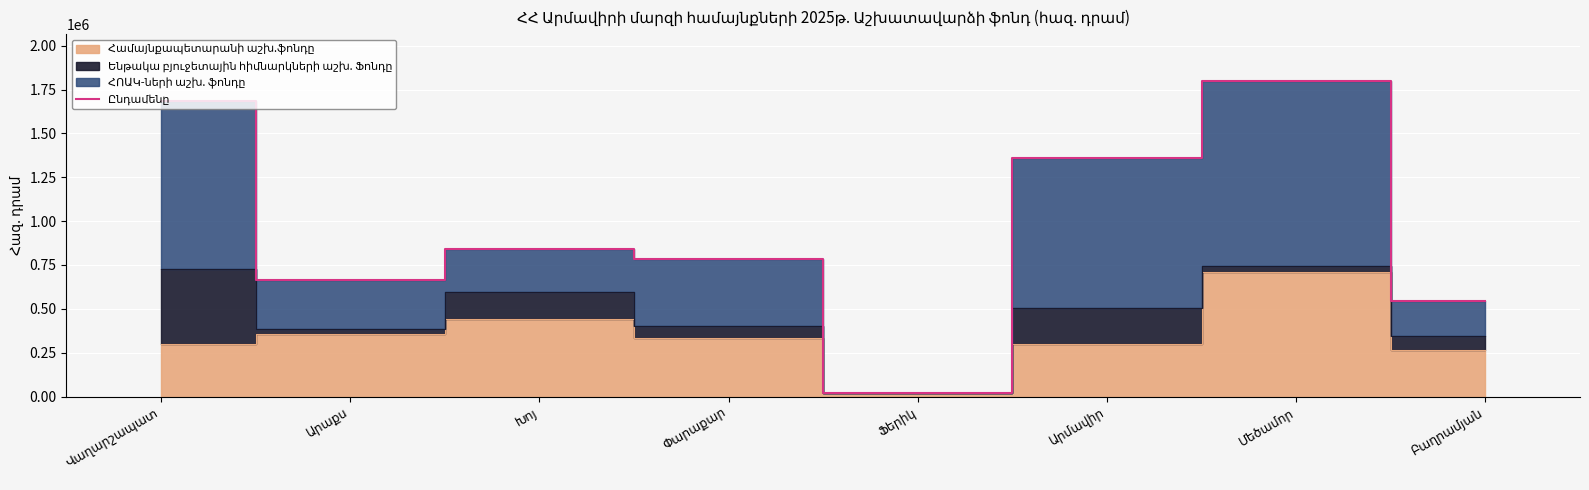

What is the label of the 4th point from the left?

Փարաքար